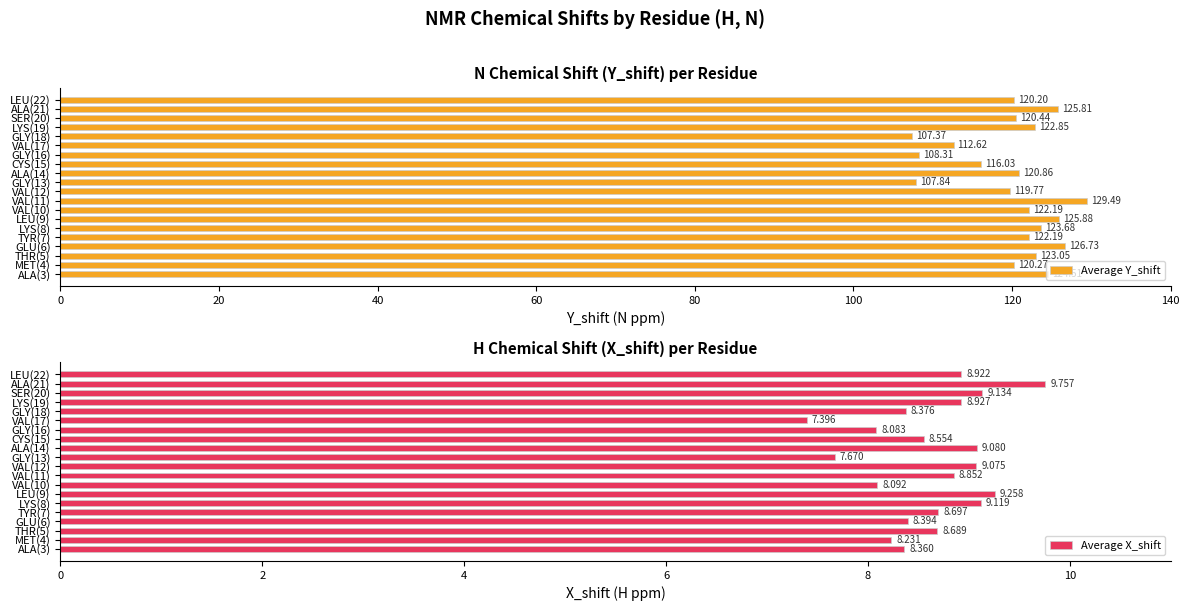

What is the average value of the Average Y_shift series?

120.0